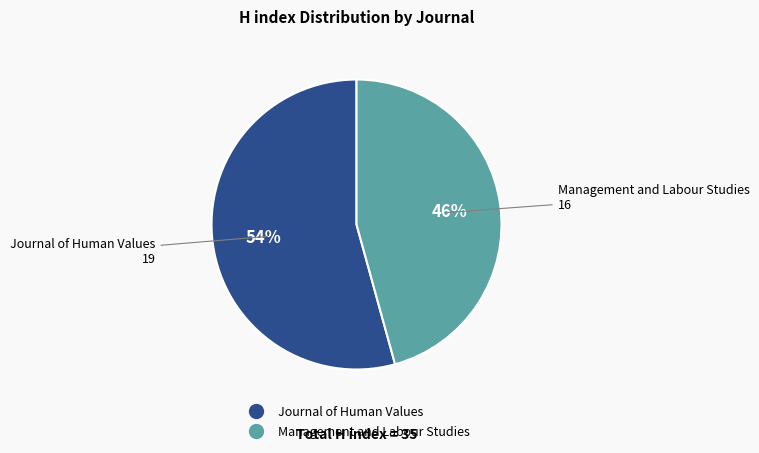

What is the smallest slice in the pie chart?

Management and Labour Studies